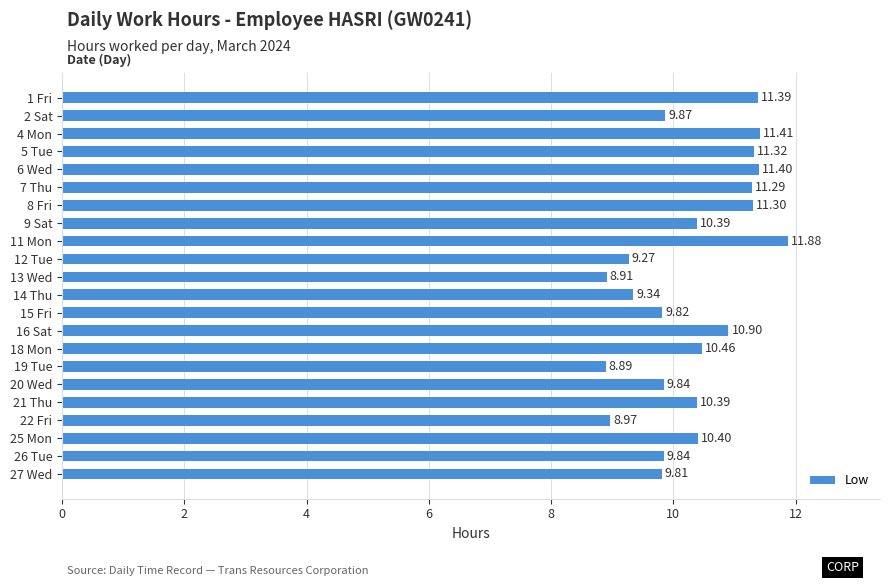

What is the ratio of the value at 1 Fri to the value at 13 Wed?

1.3